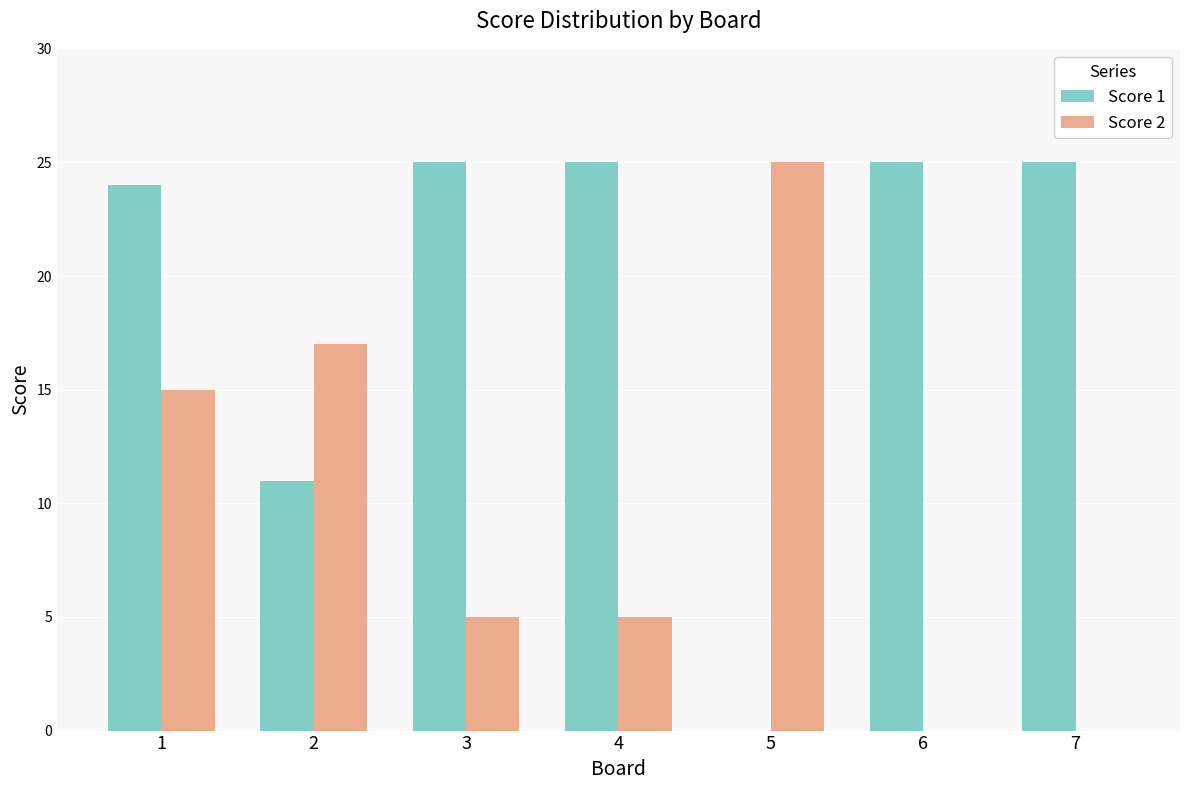

Which series has the largest total across all categories?

Score 1